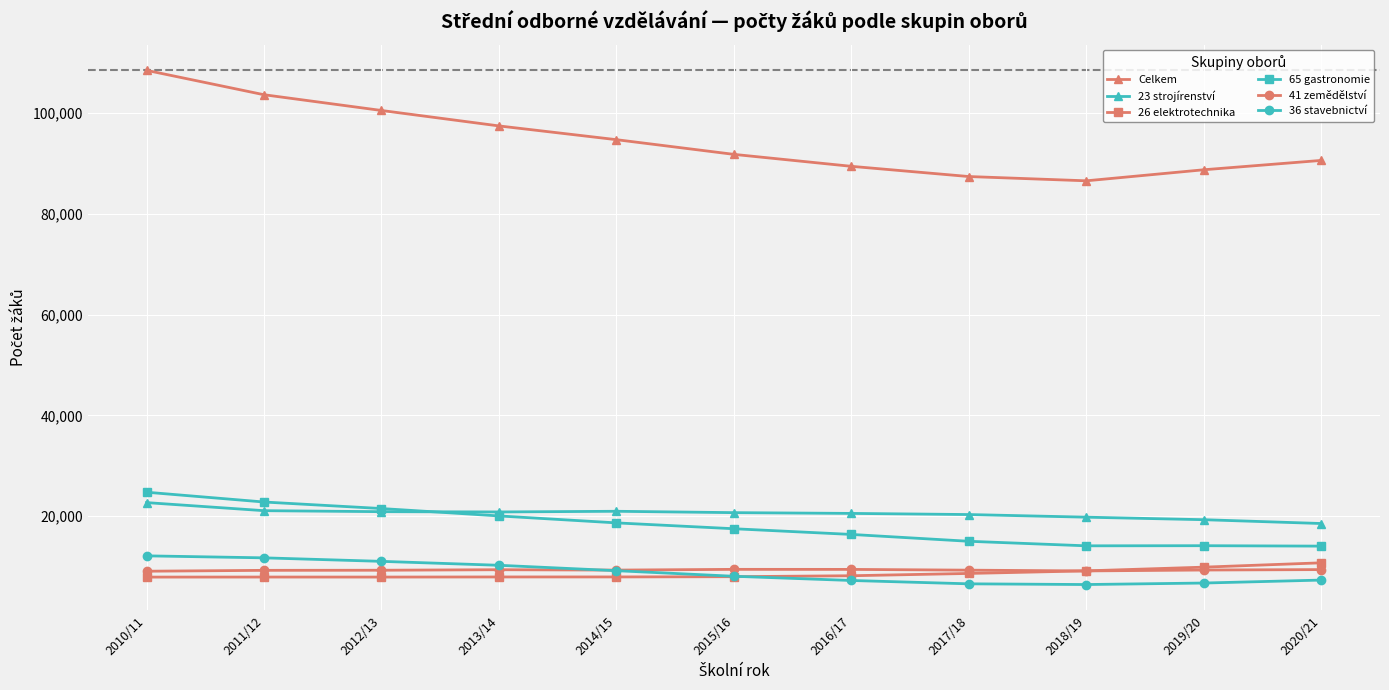

True or false: 23 strojírenství and 26 elektrotechnika intersect in this chart.

False